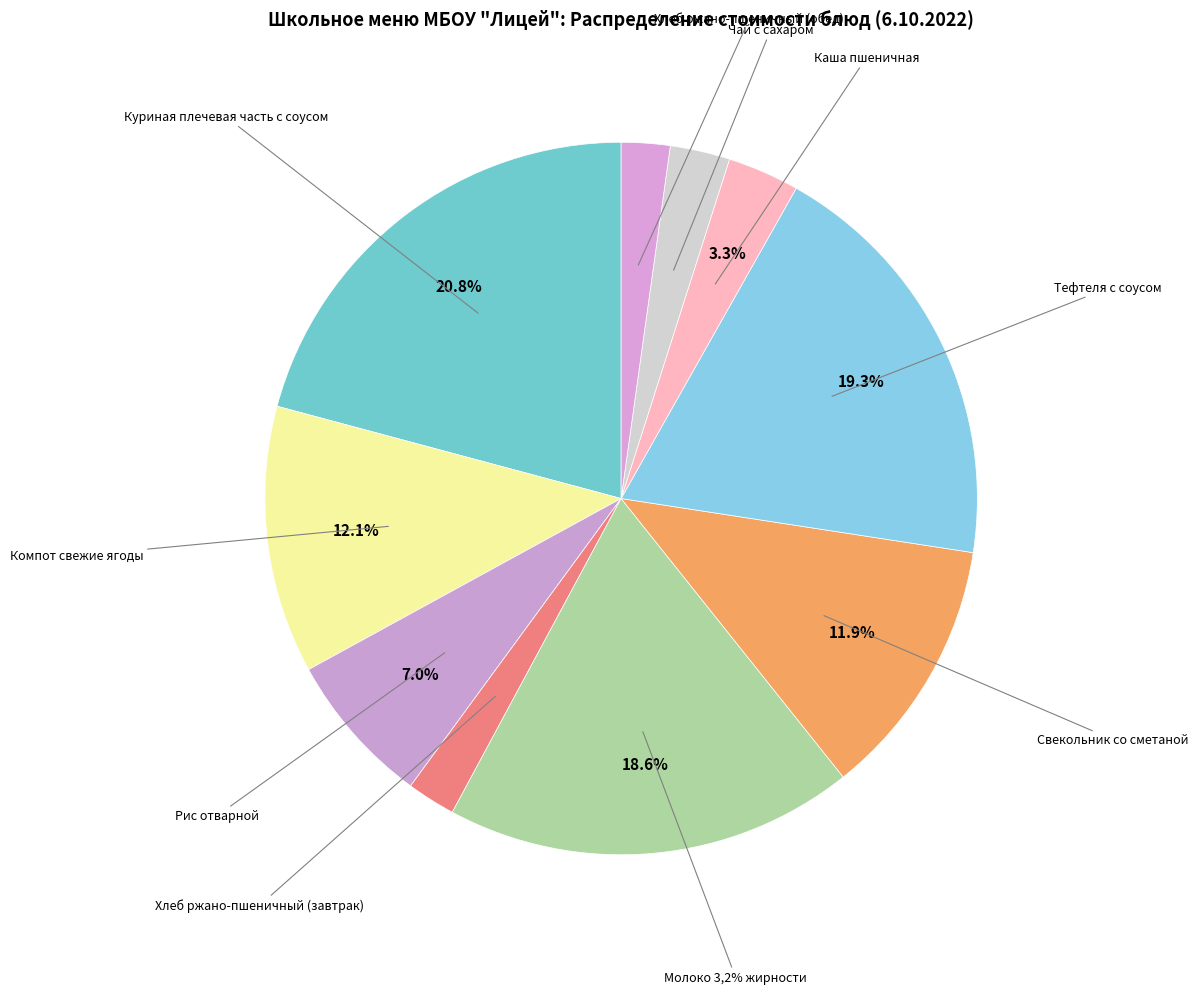

What percentage do Хлеб ржано-пшеничный (завтрак) and Свекольник со сметаной together represent?

14.1%